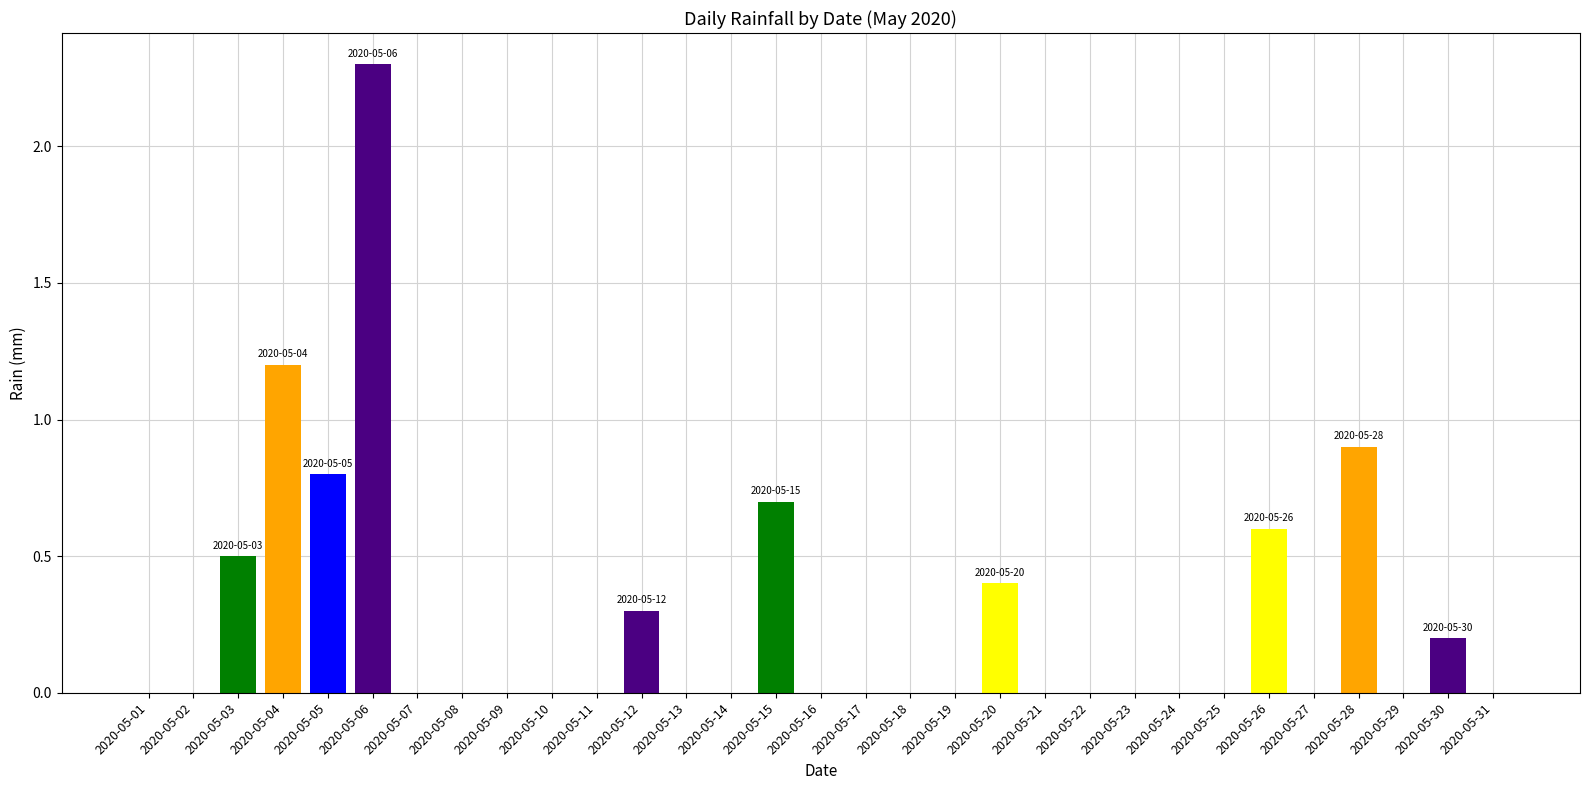

What is the sum of all values?

7.9